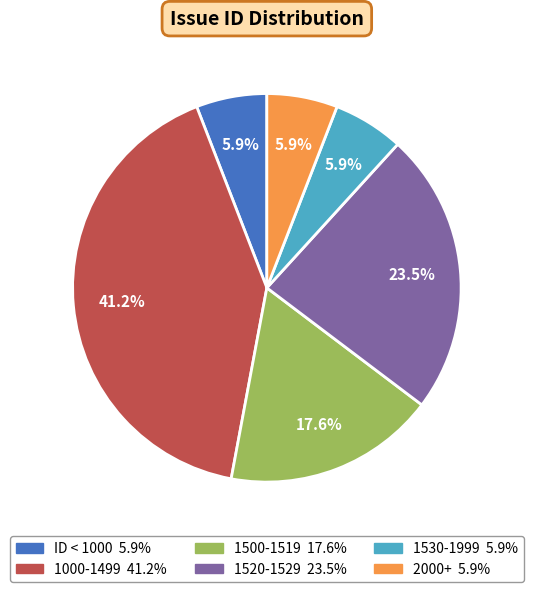

Is there any slice that represents more than half of the pie?

No